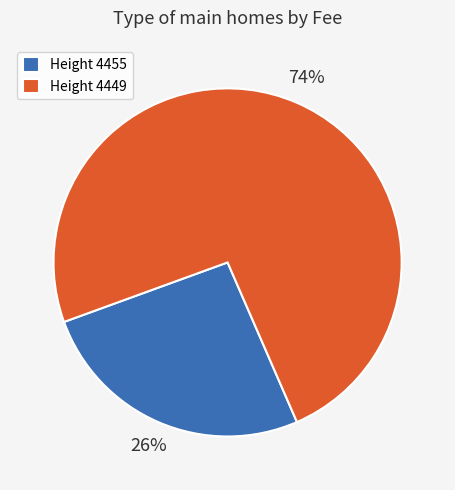

Which slice is the smallest?

Height 4455